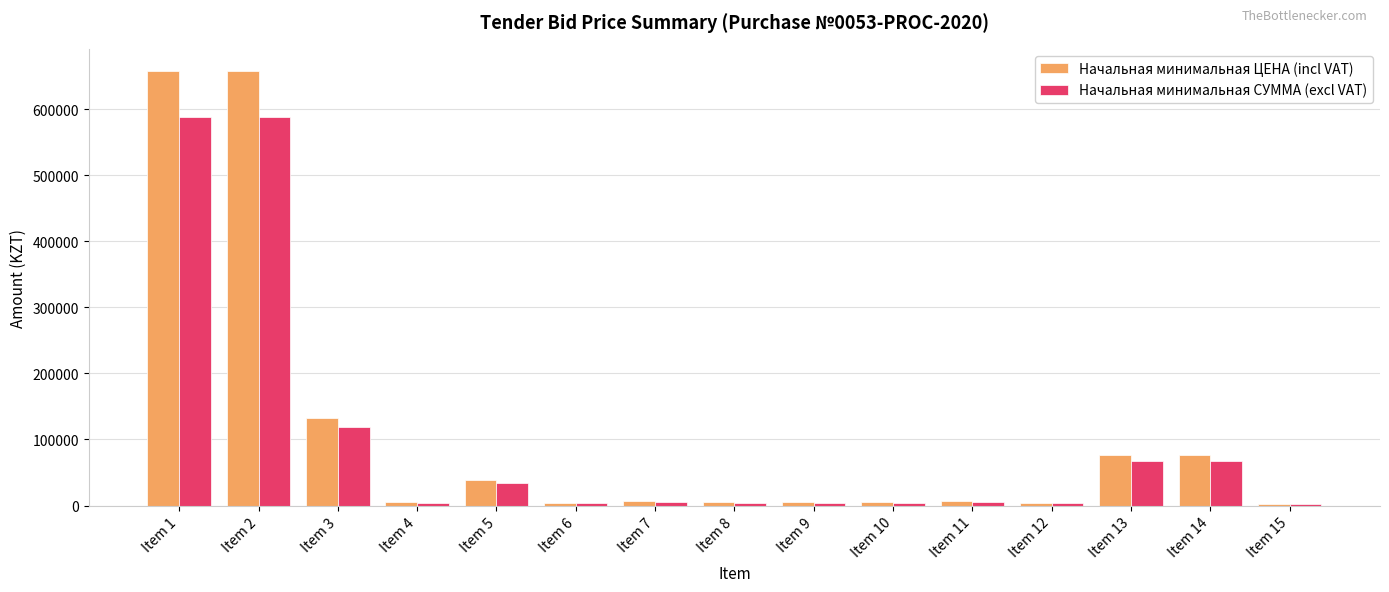

The Начальная минимальная СУММА (excl VAT) series shows 4427.7 at Item 9. True or false?

True